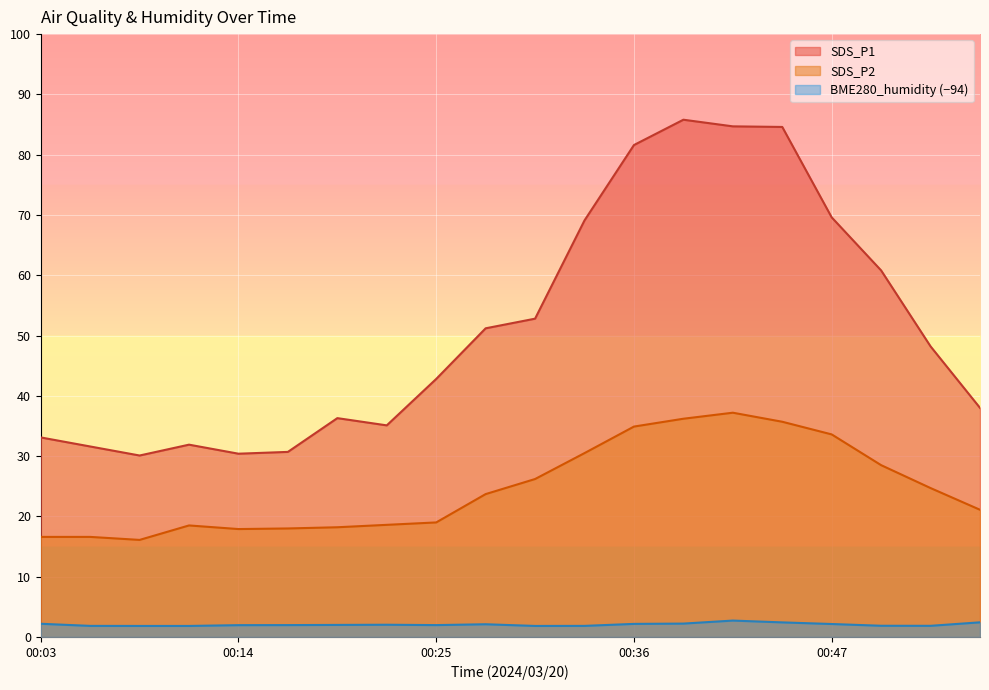

What are all the series names shown in the legend?

SDS_P1, SDS_P2, BME280_humidity (−94)